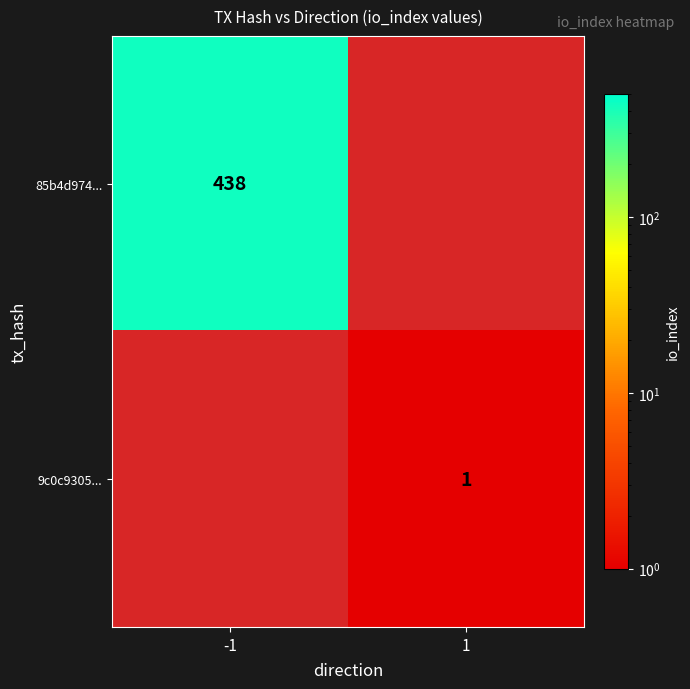

The 85b4d974... series shows 132 at -1. True or false?

False